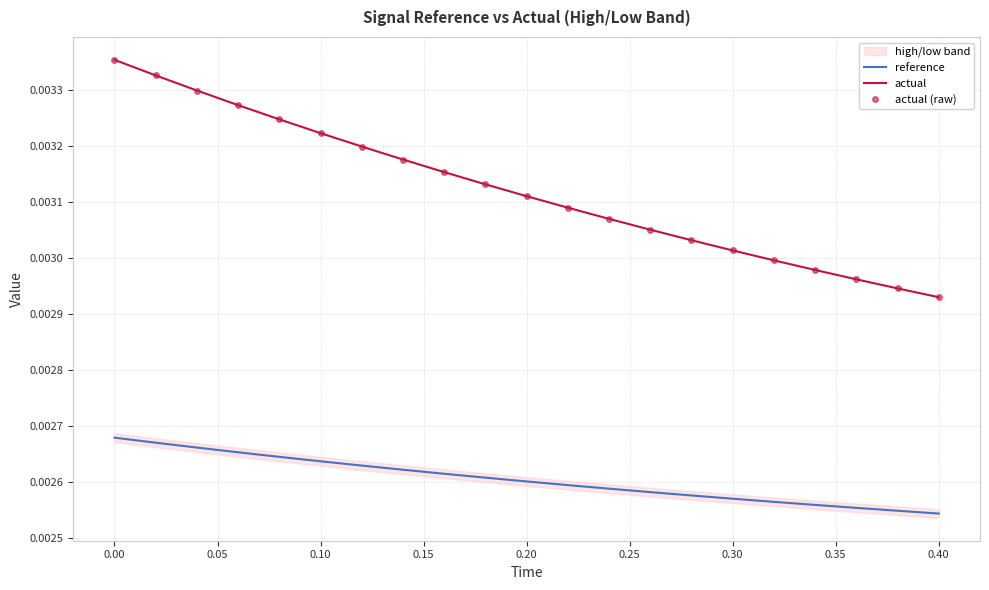

The value of actual (raw) at 16 is 0.0. True or false?

False